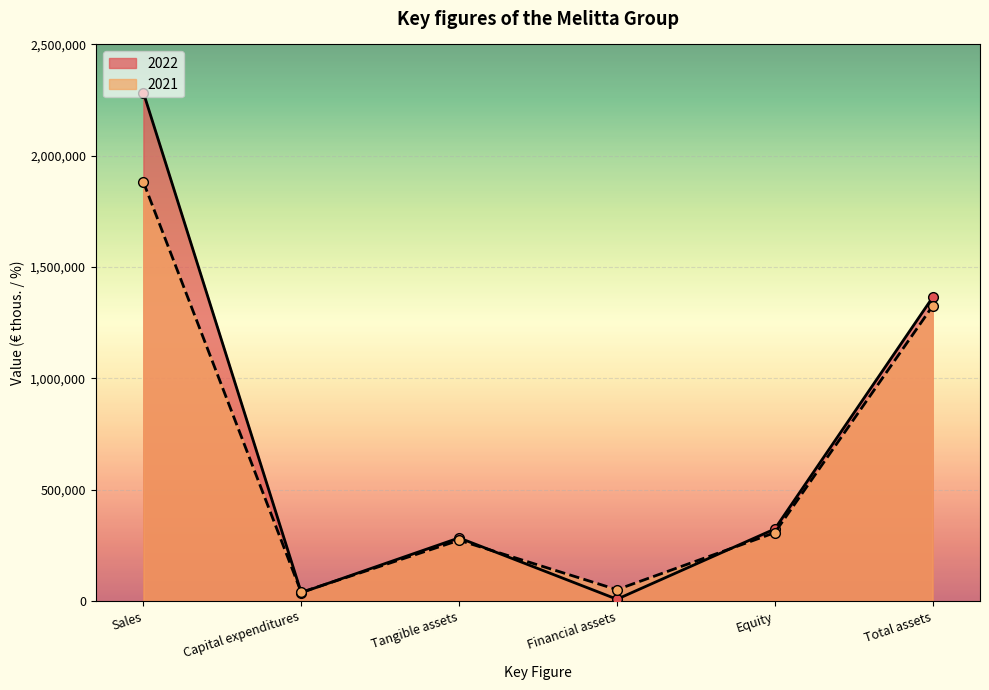

What are all the series names shown in the legend?

2022, 2021